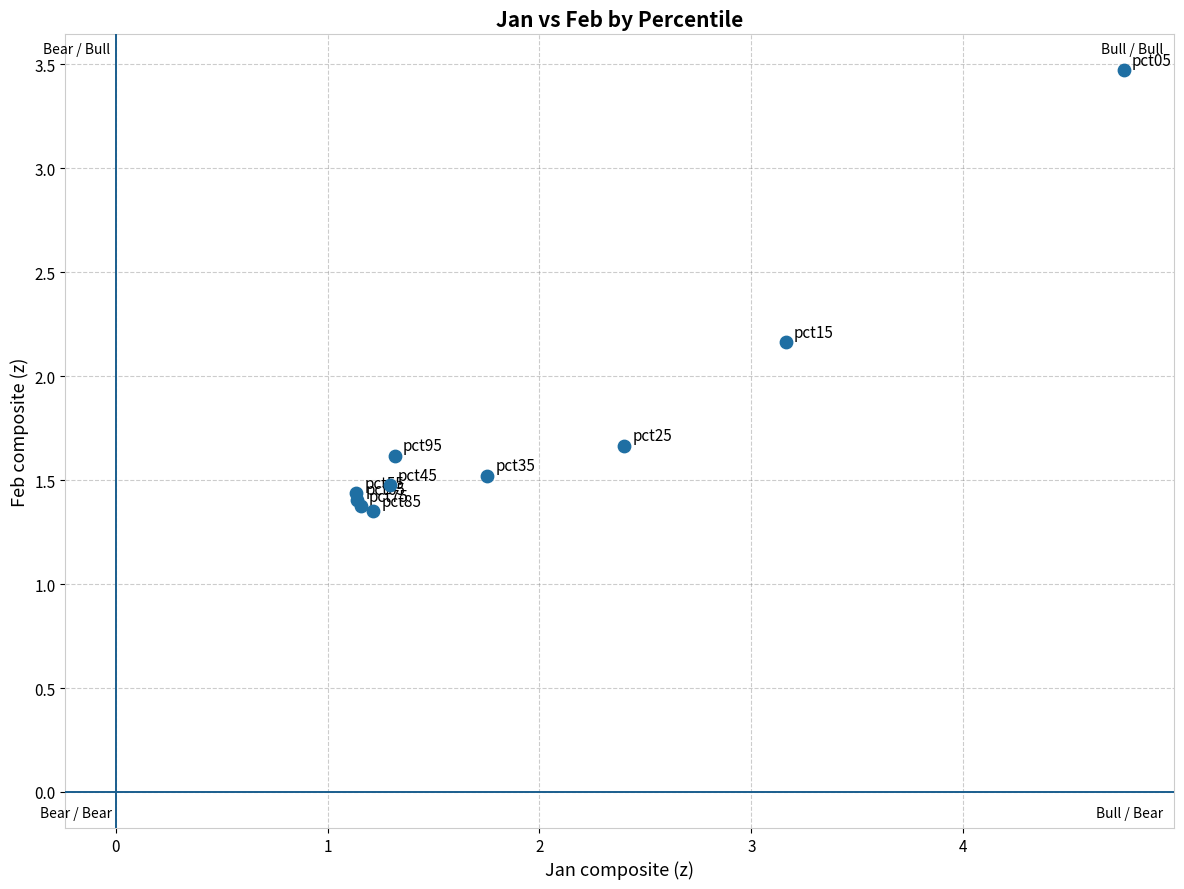

What Y value in the scatter plot is closest to 2?

2.2